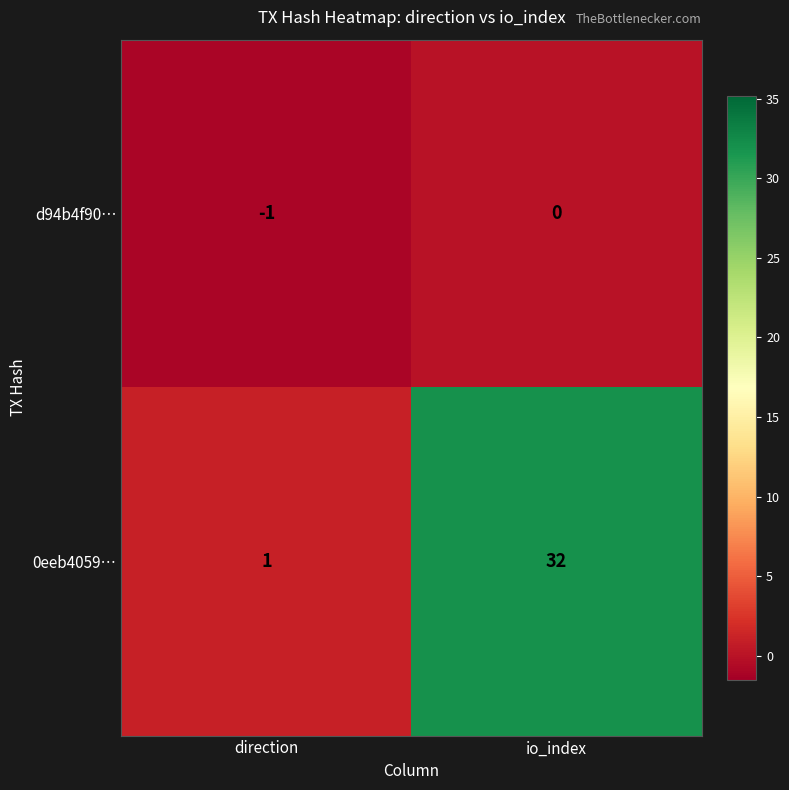

The 0eeb4059… series shows 32 at io_index. True or false?

True